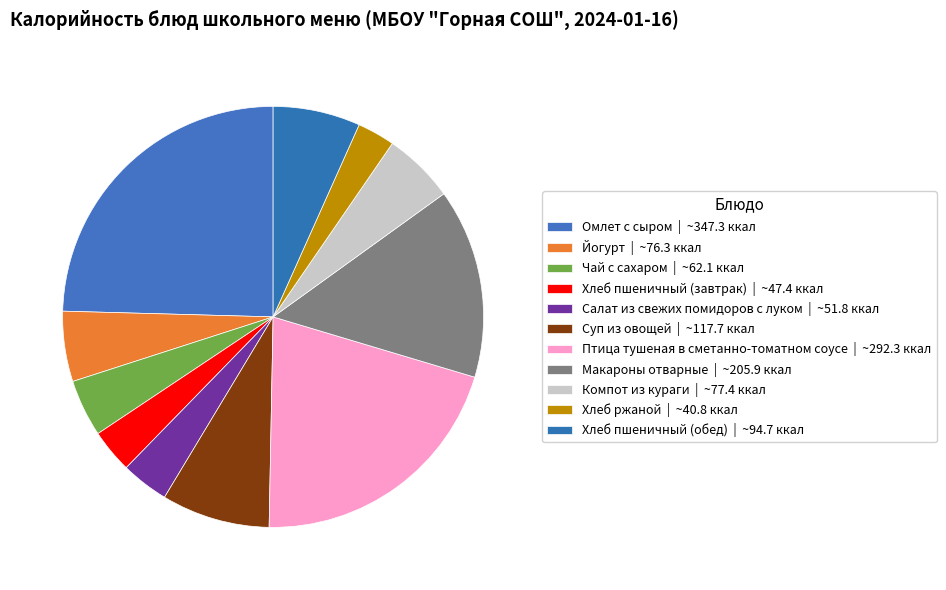

What is the largest slice in the pie chart?

Омлет с сыром